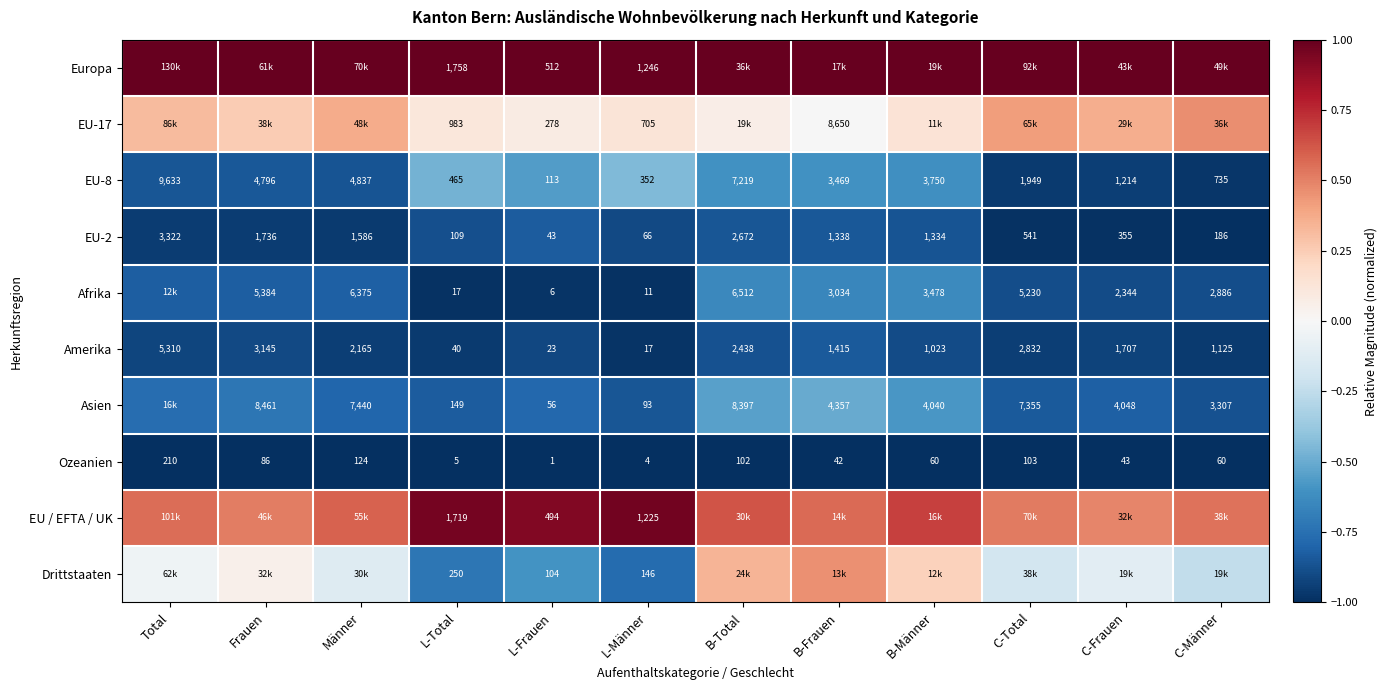

At how many categories does at least one series exceed 0?

12